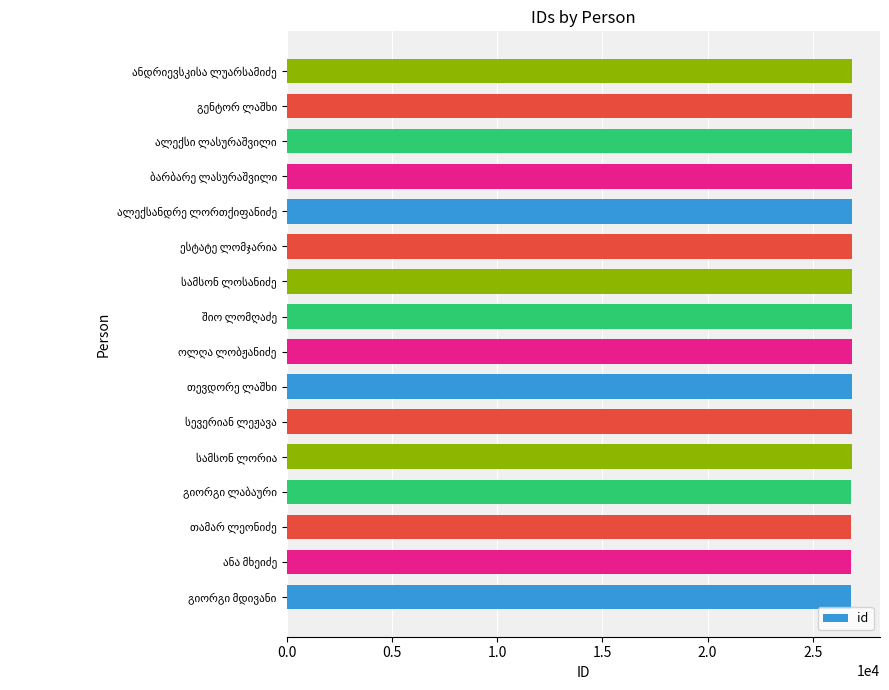

What is the difference between the maximum and second lowest values?

14